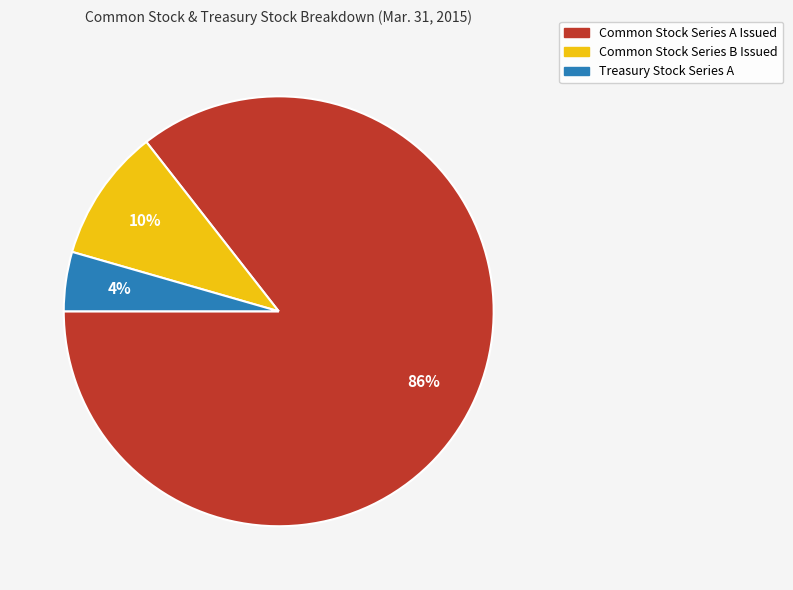

Combined, do Treasury Stock Series A and Common Stock Series B Issued account for over 50%?

No